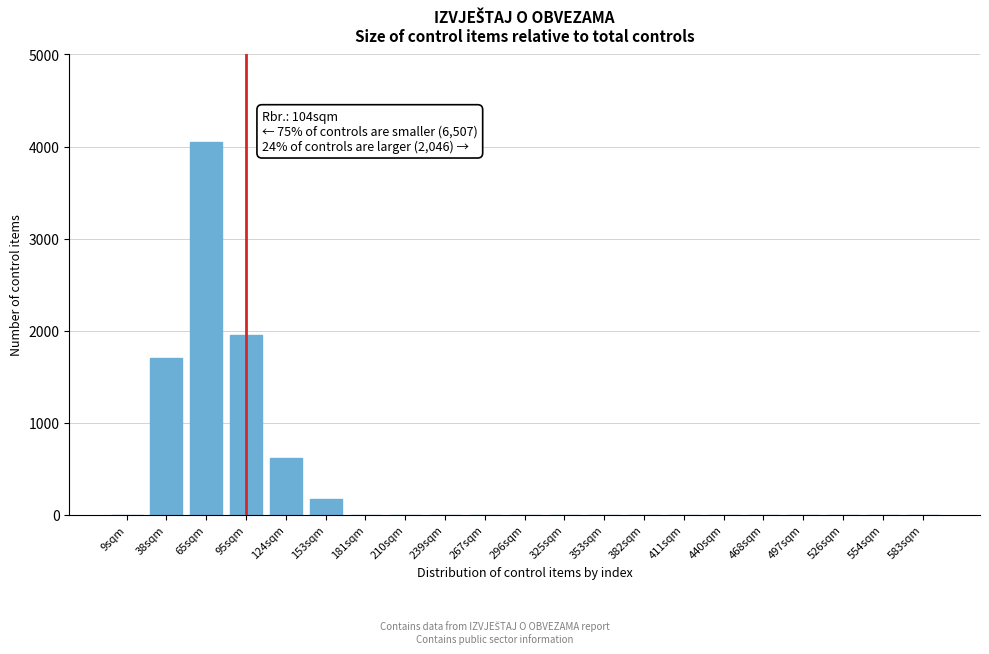

Reading left to right, list all the values displayed in this chart.

9sqm=0	38sqm=1700	65sqm=4050	95sqm=1950	124sqm=620	153sqm=170	181sqm=0	210sqm=0	239sqm=0	267sqm=0	296sqm=0	325sqm=0	353sqm=0	382sqm=0	411sqm=0	440sqm=0	468sqm=0	497sqm=0	526sqm=0	554sqm=0	583sqm=0